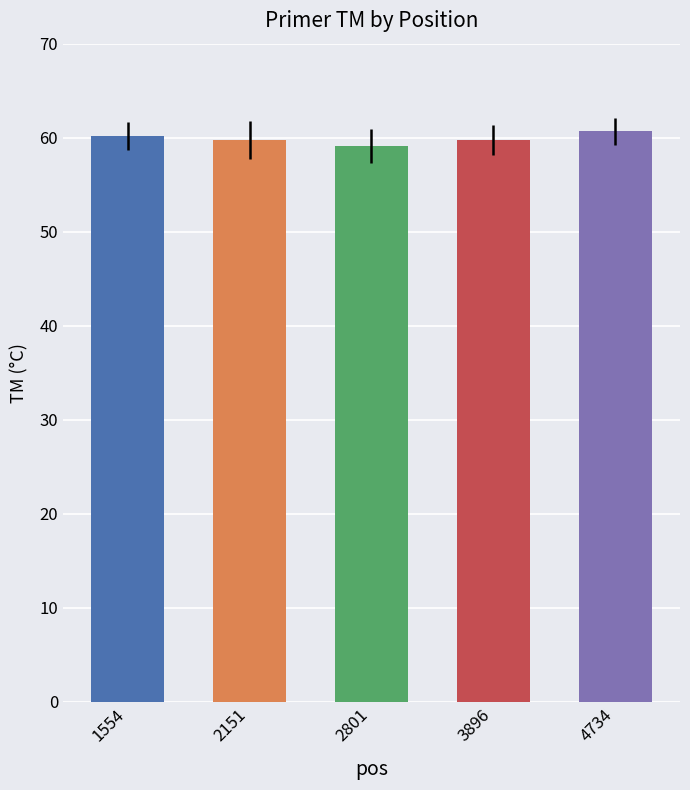

What is the smallest value displayed?

59.1